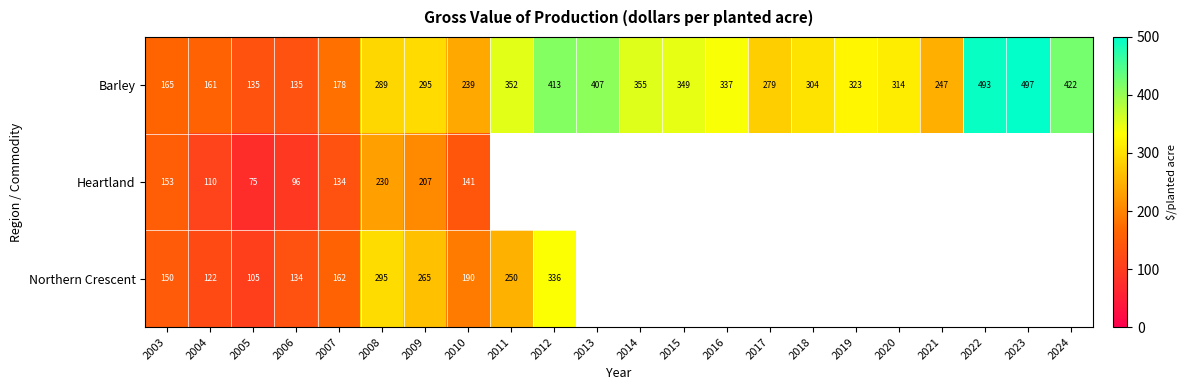

What is the total value across all series at 2010?

570.0